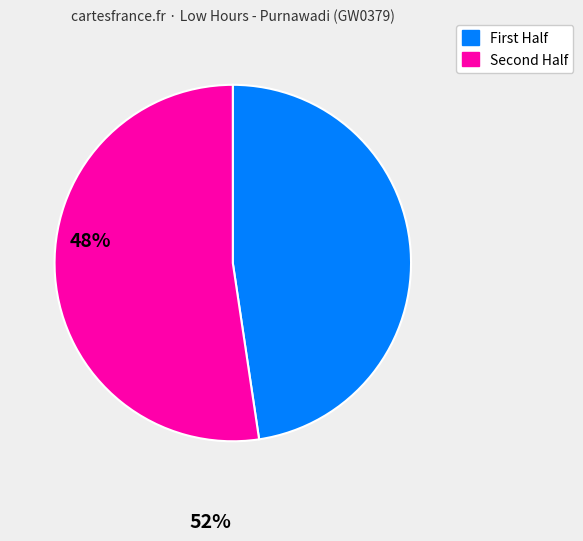

How many slices are in this pie chart?

2